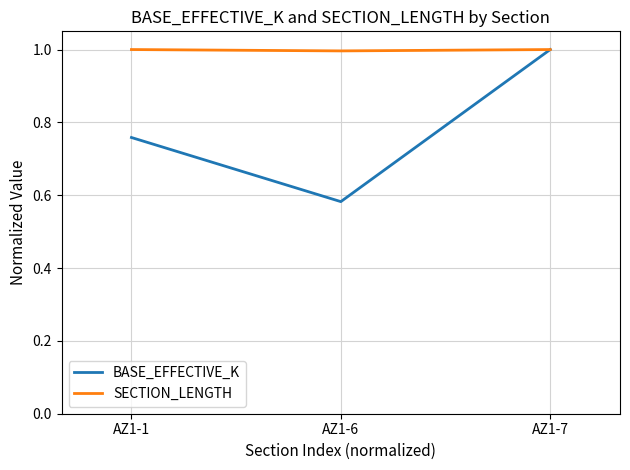

What is the spread (max minus min) of values at AZ1-6?

0.4